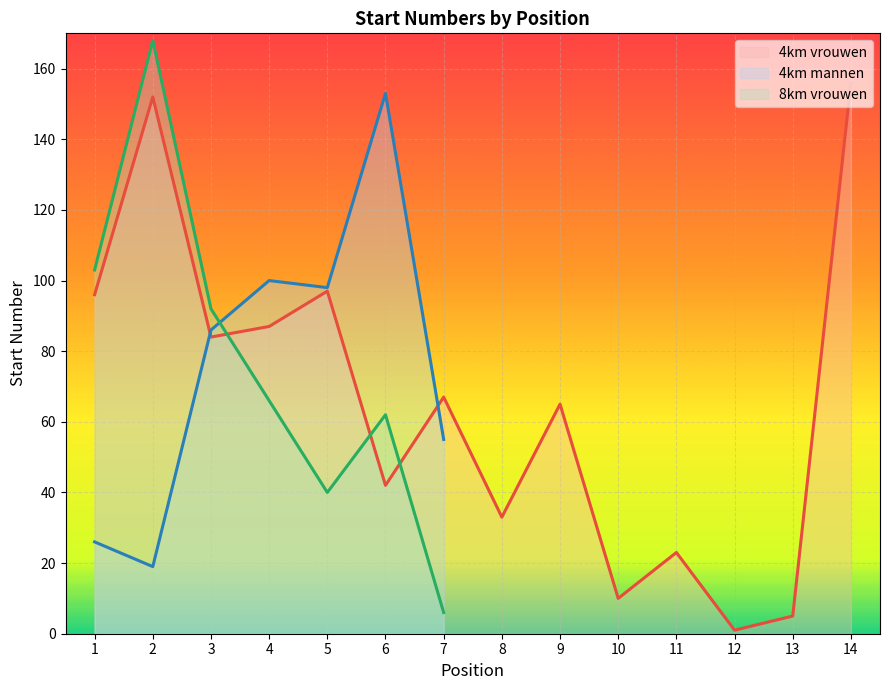

True or false: 8km vrouwen has more than 0 interior local peaks.

True